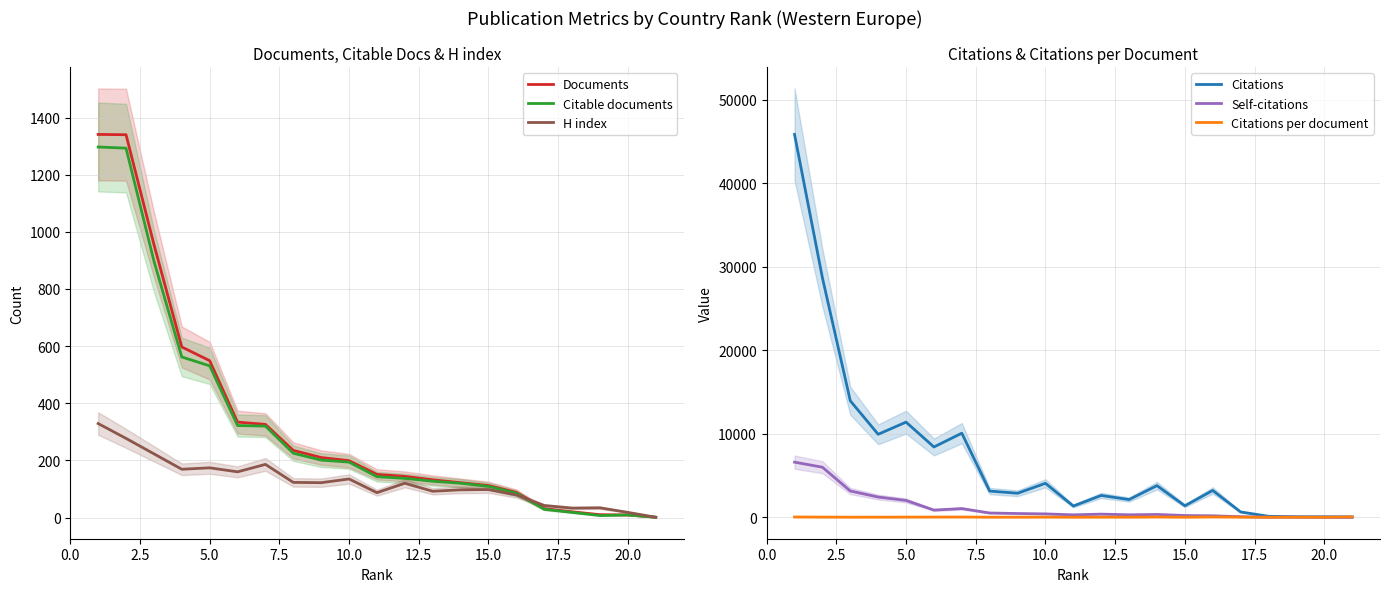

What is the maximum value for H index?

329